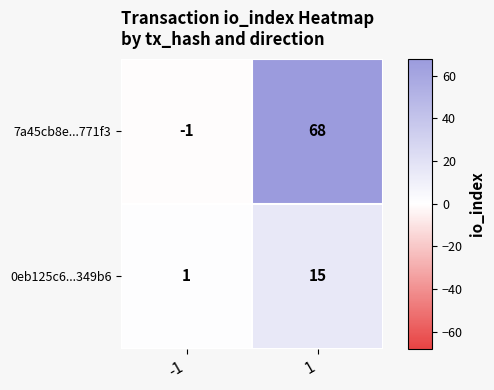

At how many categories does at least one series exceed 42?

1